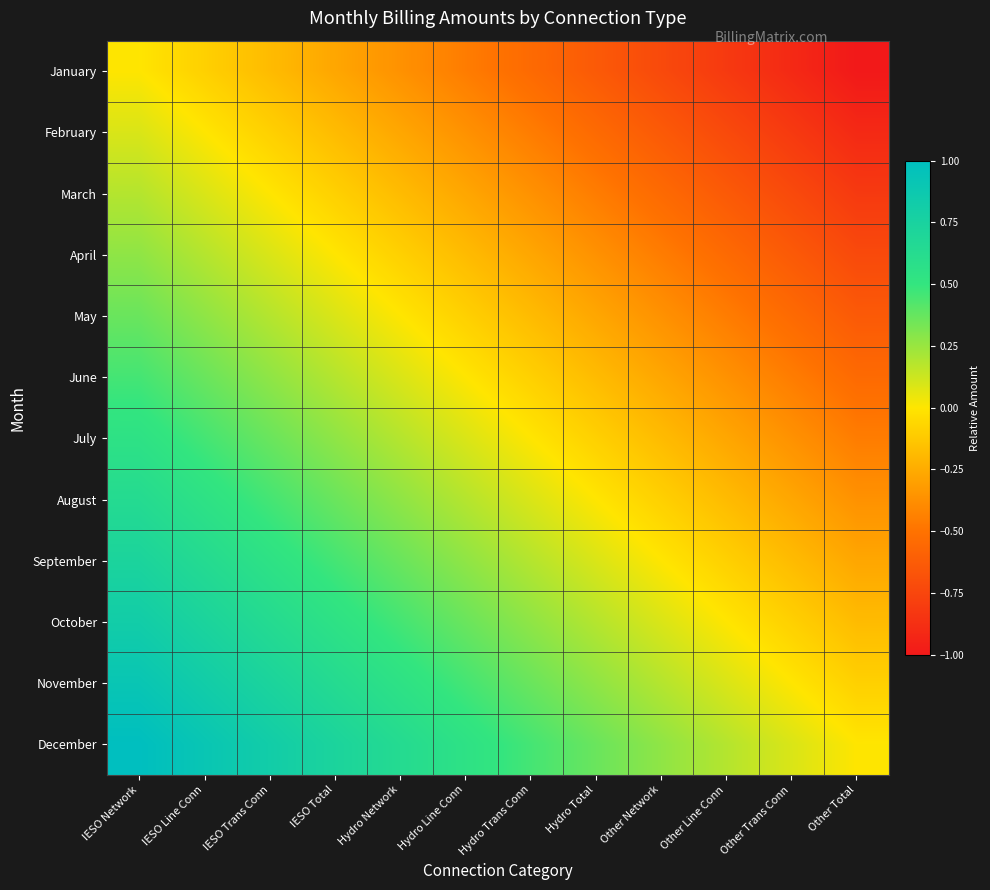

Rank the series at Hydro Line Conn from highest to lowest value.

December, November, October, September, August, July, June, May, April, March, February, January